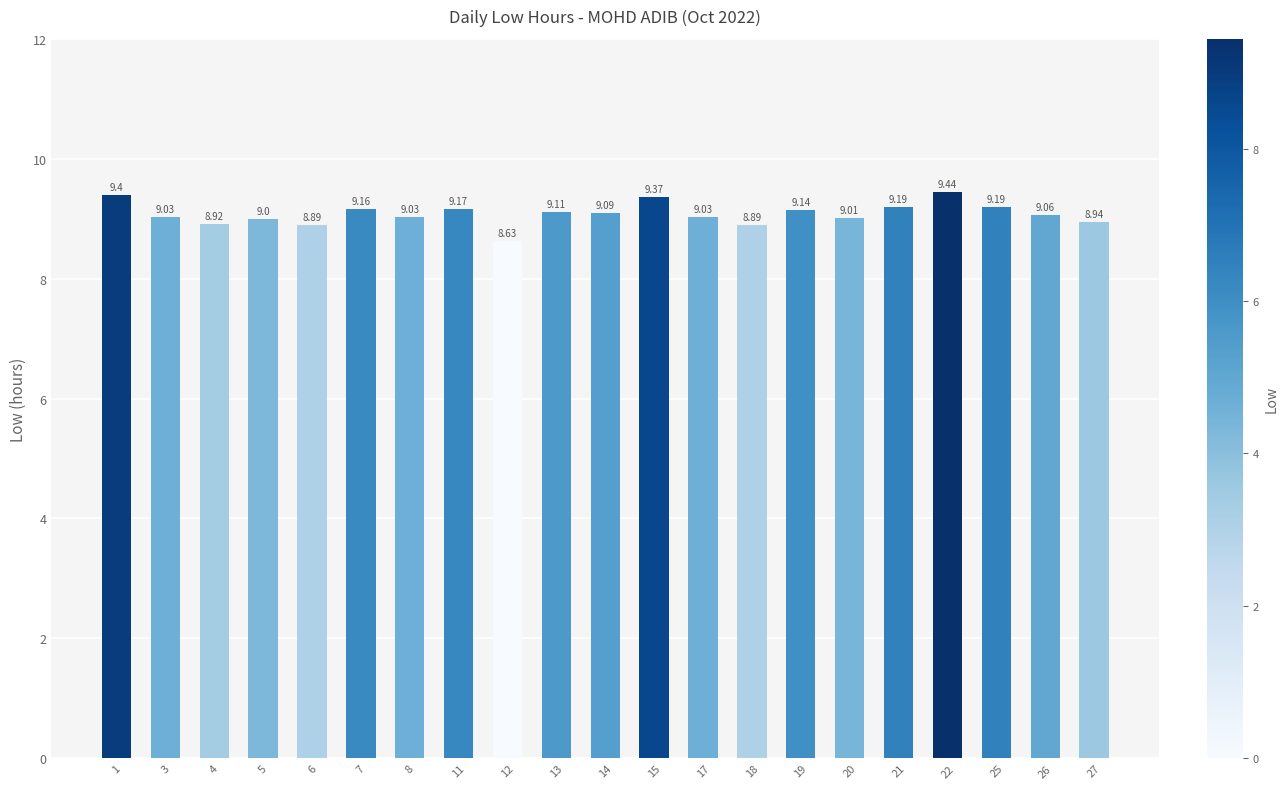

What value does the data have at 15?

9.4